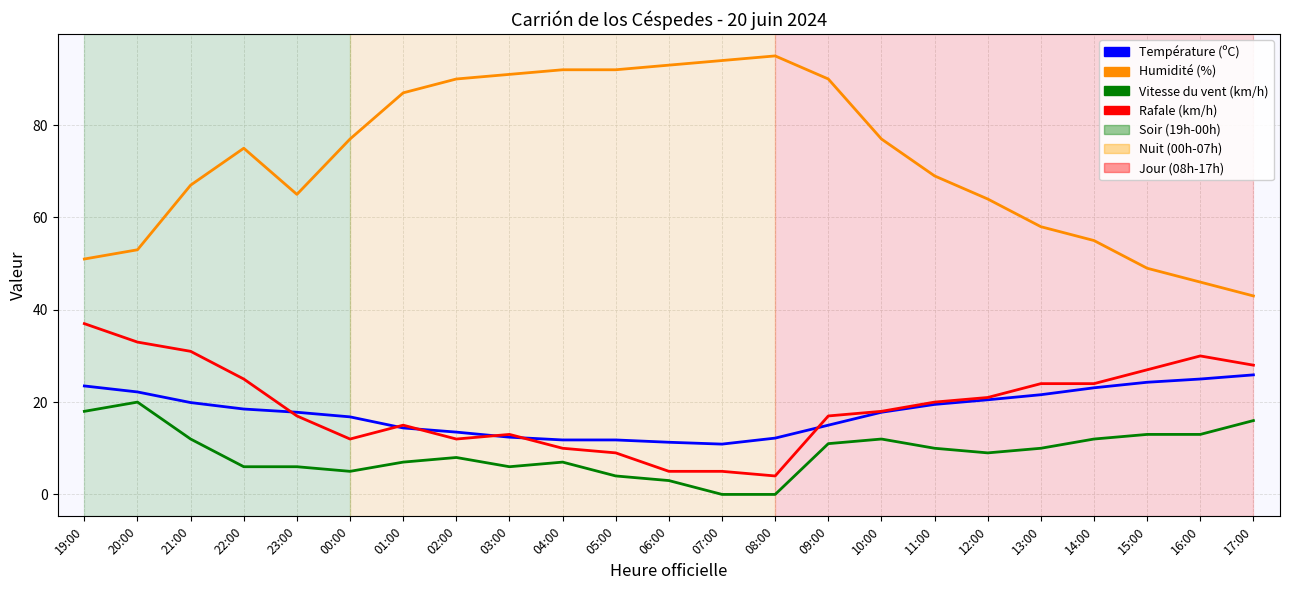

Where does the Rafale (km/h) series first go above 18?

19:00